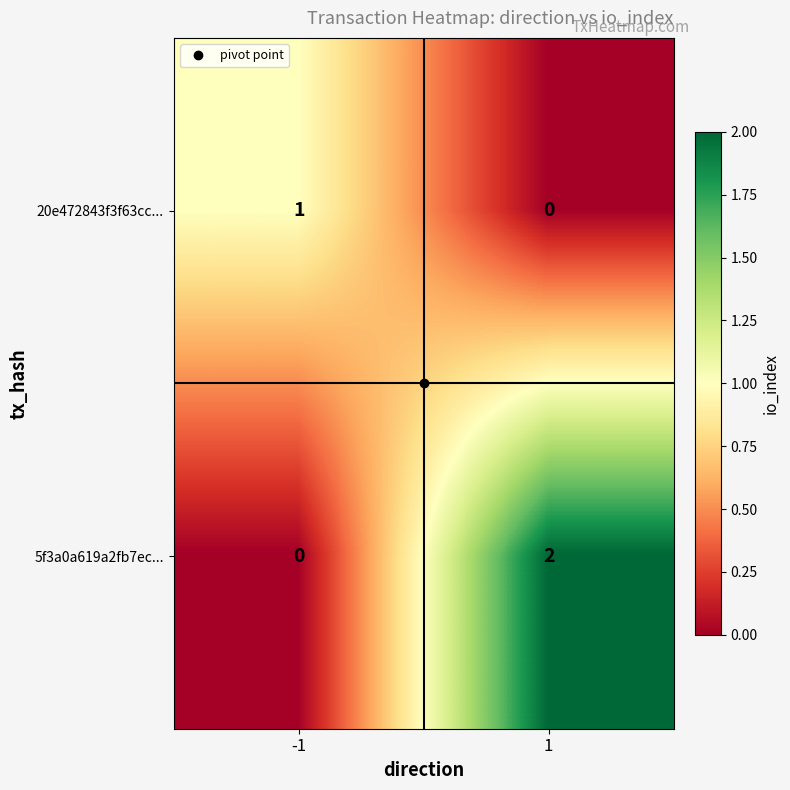

Is it true that 20e472843f3f63cc... equals 1 at 1?

False